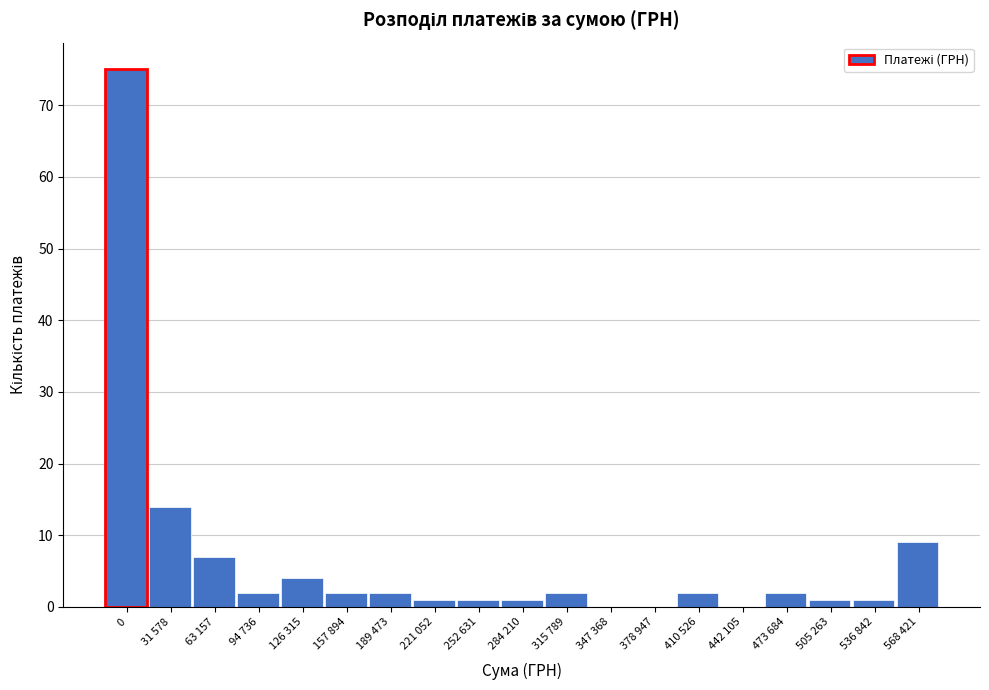

Reading left to right, extract all data points from this chart.

0=75	31 578=14	63 157=7	94 736=2	126 315=4	157 894=2	189 473=2	221 052=1	252 631=1	284 210=1	315 789=2	347 368=0	378 947=0	410 526=2	442 105=0	473 684=2	505 263=1	536 842=1	568 421=9